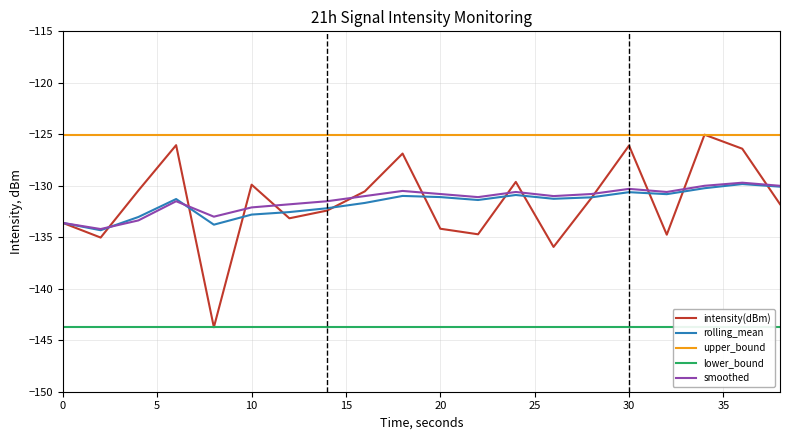

How many lines are shown in the chart?

5